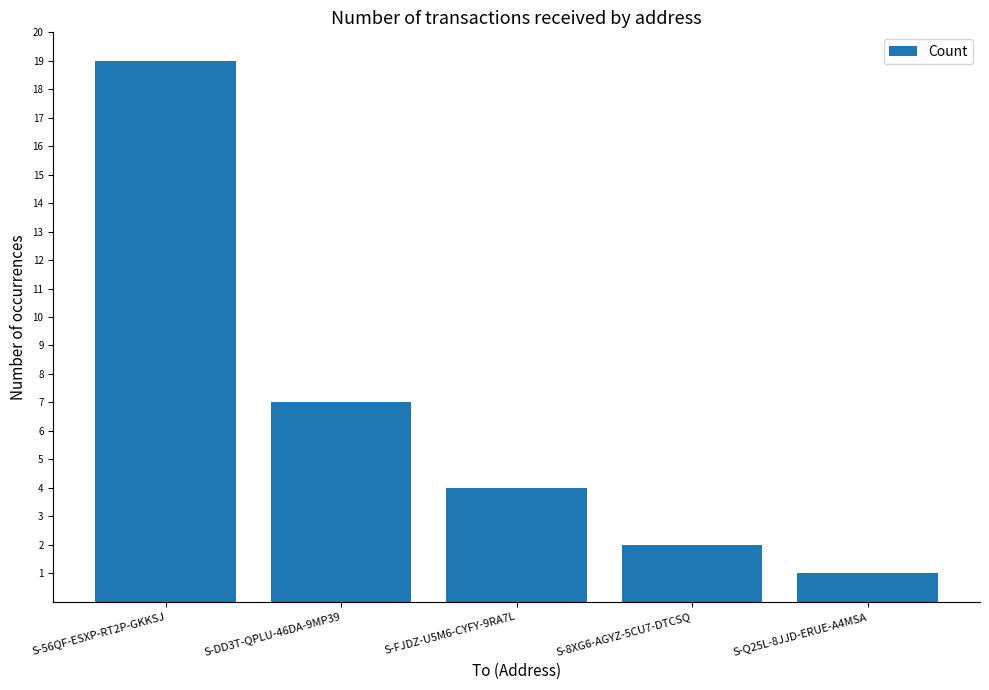

Where does the data first go above 4?

S-56QF-ESXP-RT2P-GKKSJ